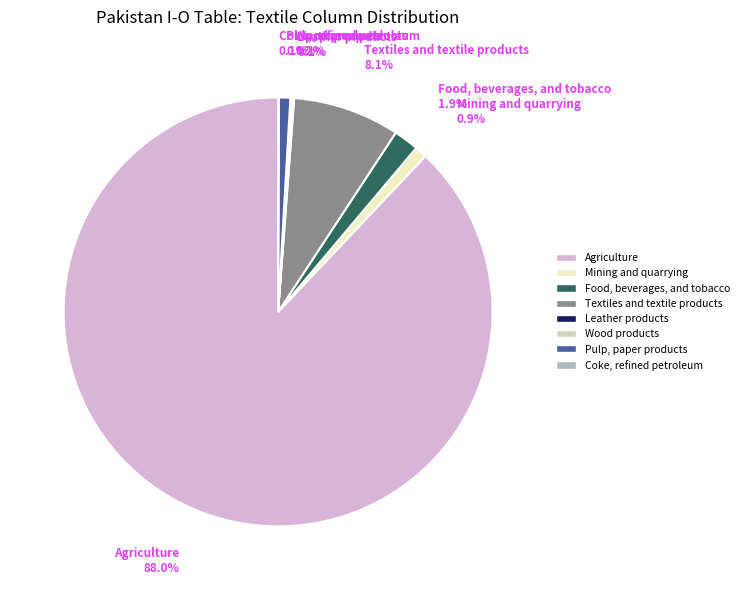

Is the sum of Food, beverages, and tobacco and Mining and quarrying greater than half?

No